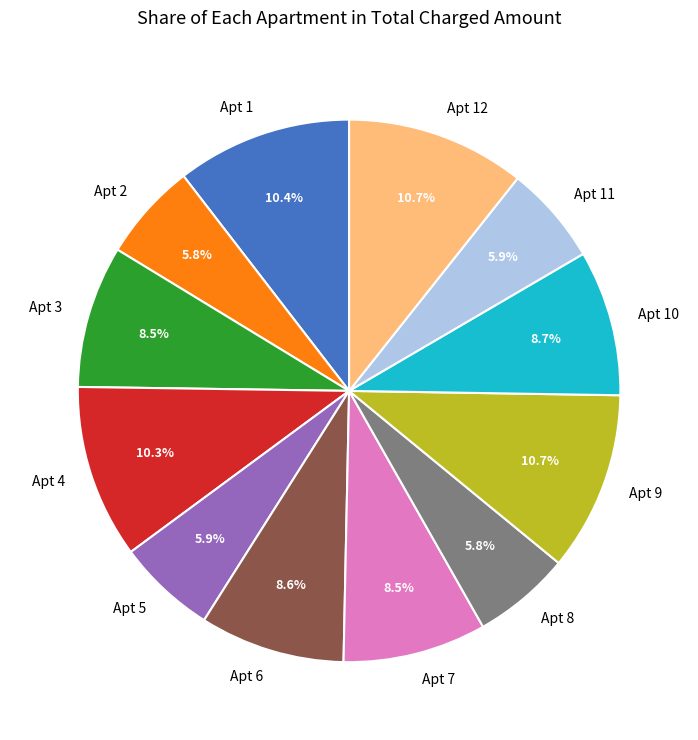

What is the ratio of the value at Apt 4 to the value at Apt 3?

1.2